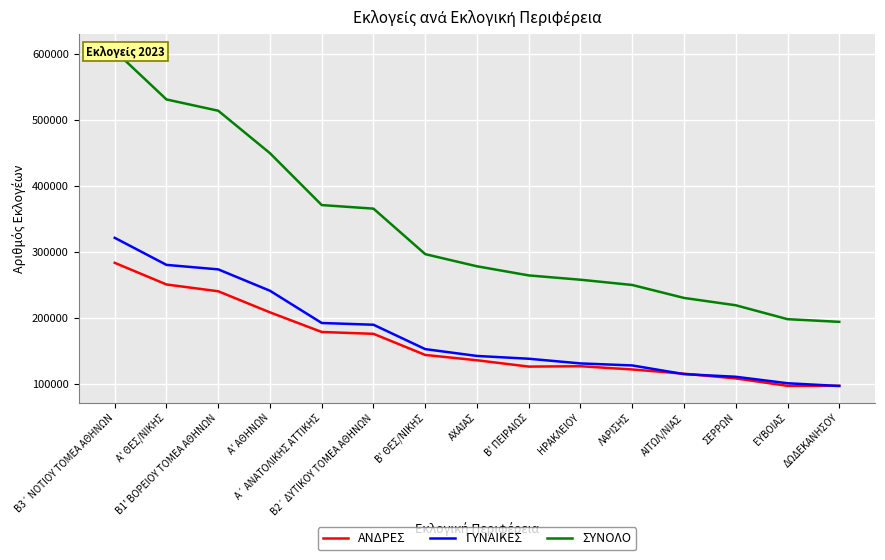

The ΑΝΔΡΕΣ series shows 74847 at Β' ΠΕΙΡΑΙΩΣ. True or false?

False